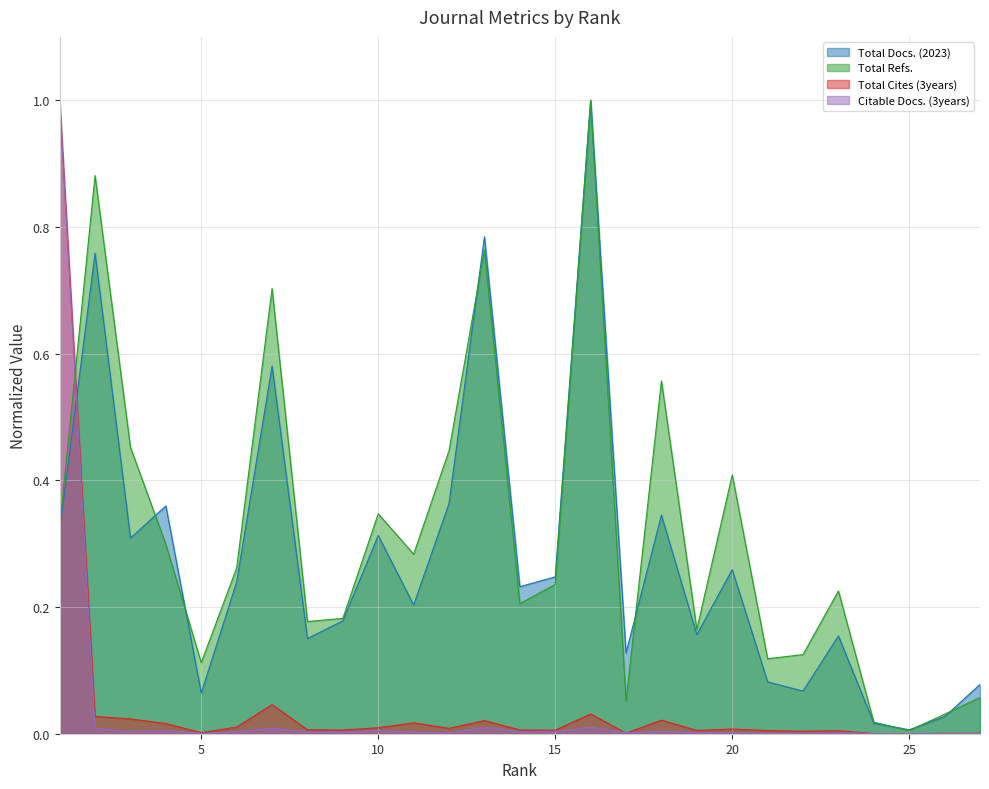

The value of Total Docs. (2023) at 22 is 0.0. True or false?

False